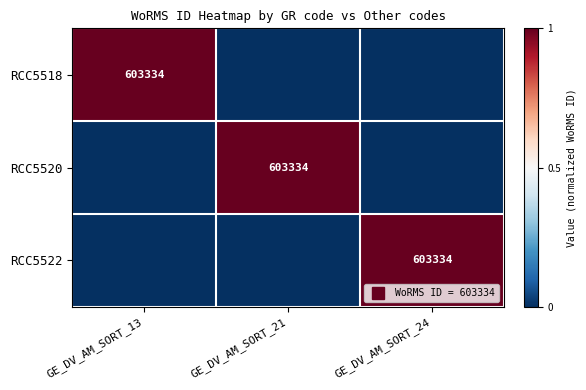

At which category is the sum across all series the highest?

GE_DV_AM_SORT_13